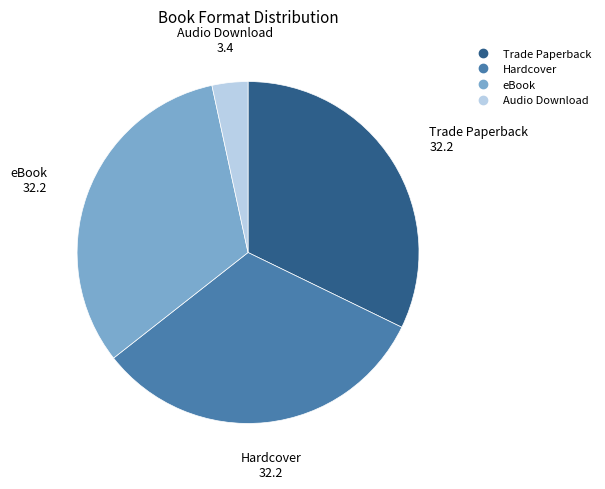

Is it true that Trade Paperback is 32% of the pie?

True